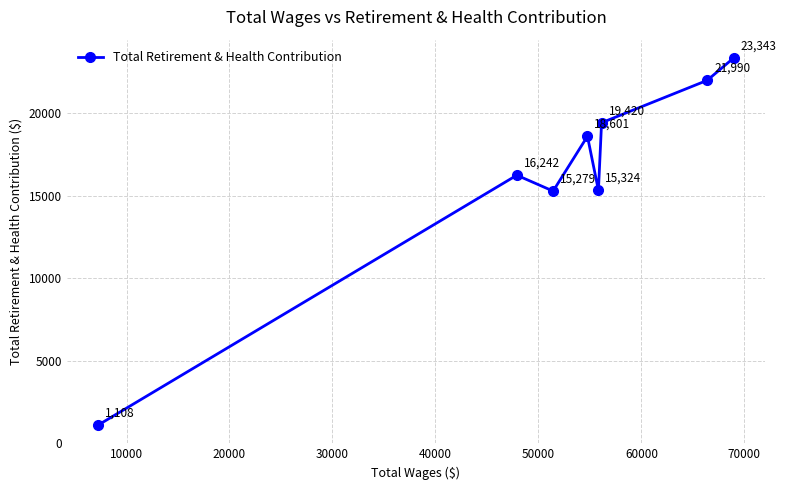

What is the value of the 6th point from the left?

19420